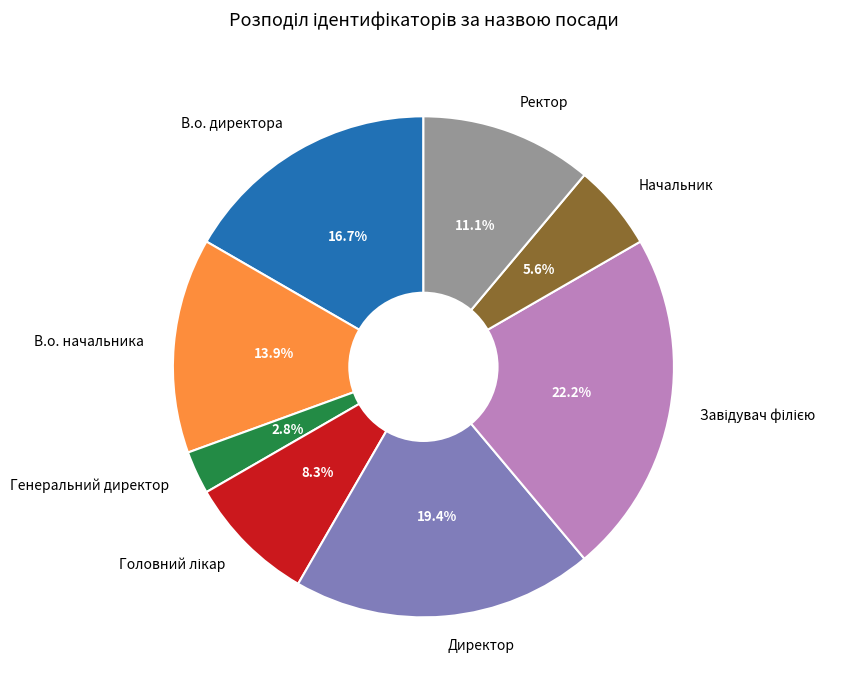

Which slice is the smallest?

Генеральний директор